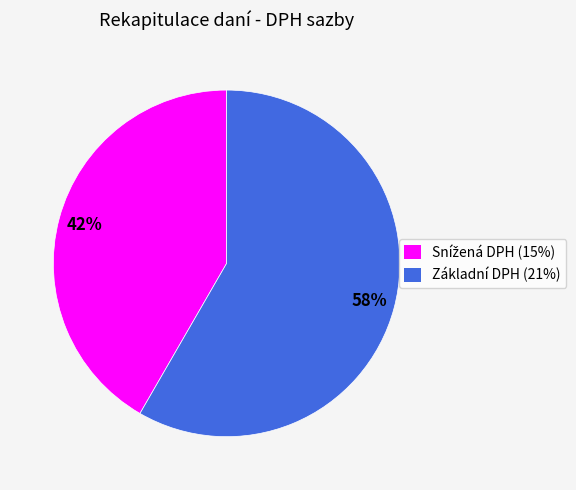

Which category accounts for the majority?

Základní DPH (21%)